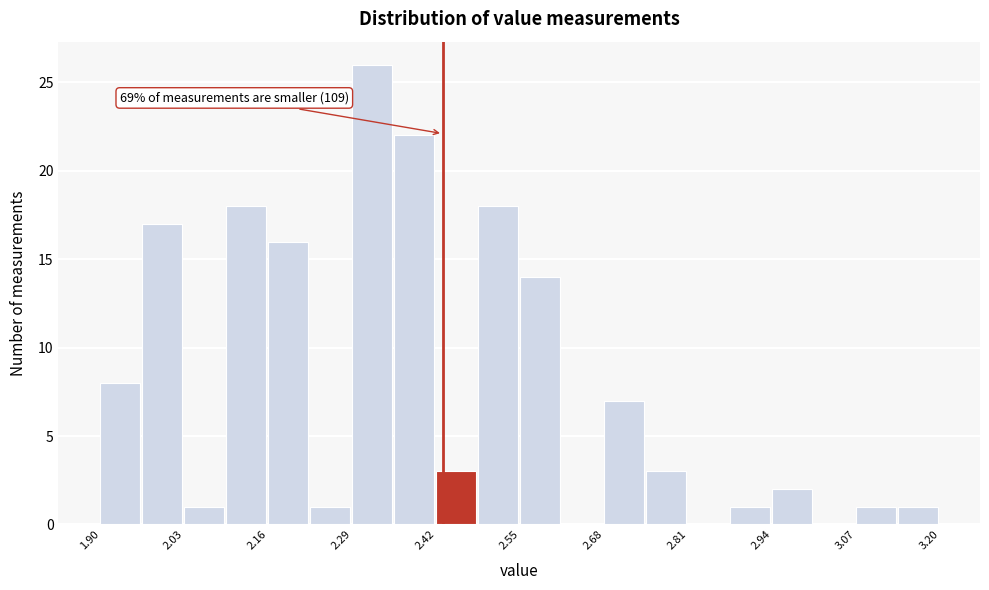

Around what value on the x-axis is the tallest bar? Give the approximate position of its centre, as read against the axis.

2.32